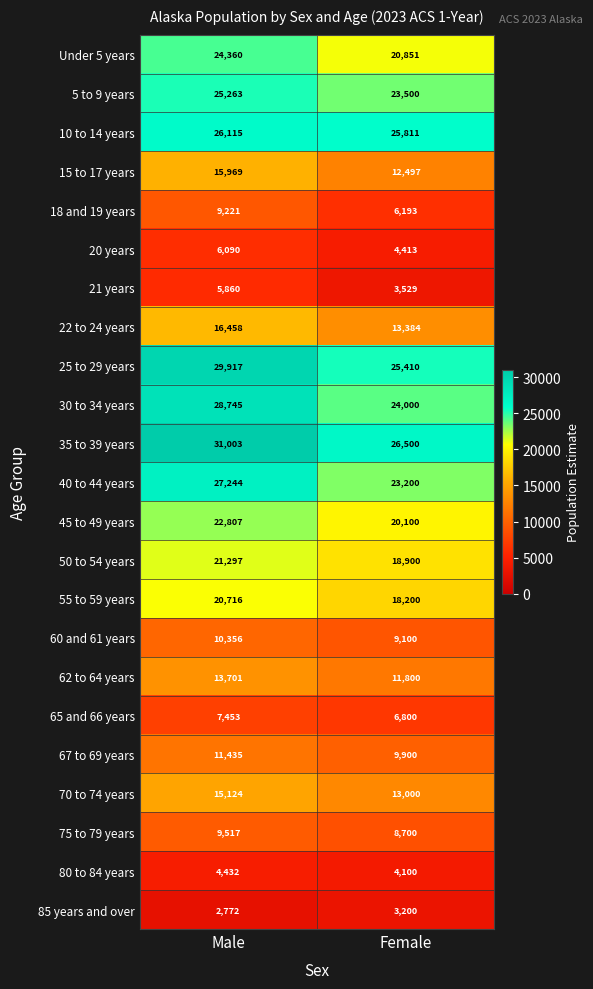

The 85 years and over series shows 3200 at Female. True or false?

True